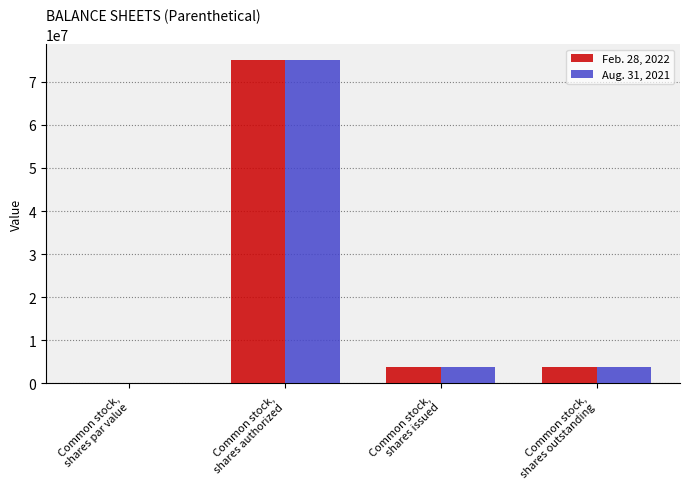

How many data points does each series have?

4